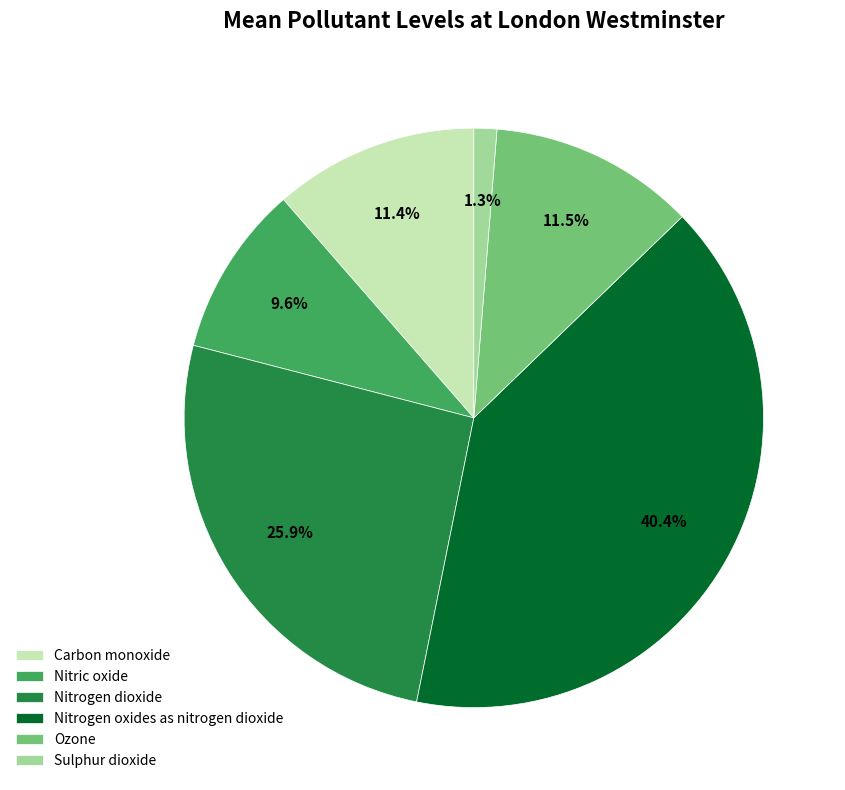

What percentage do Nitrogen dioxide and Carbon monoxide together represent?

37.3%